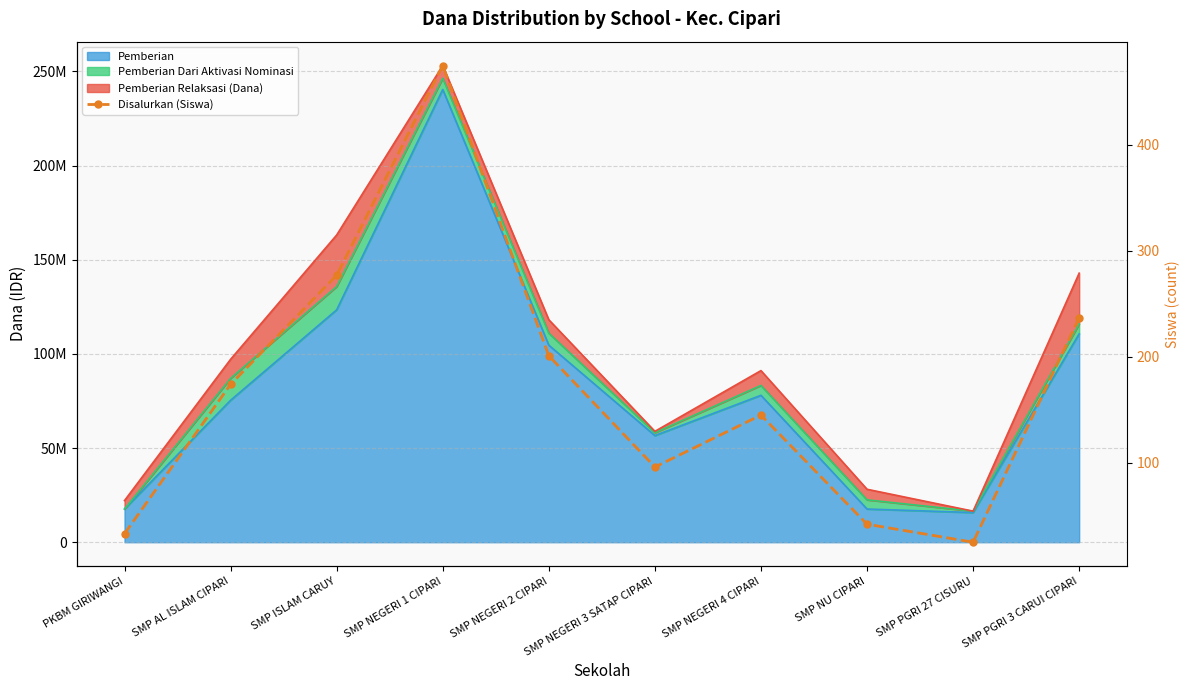

Which category has the highest value across all series?

SMP NEGERI 1 CIPARI